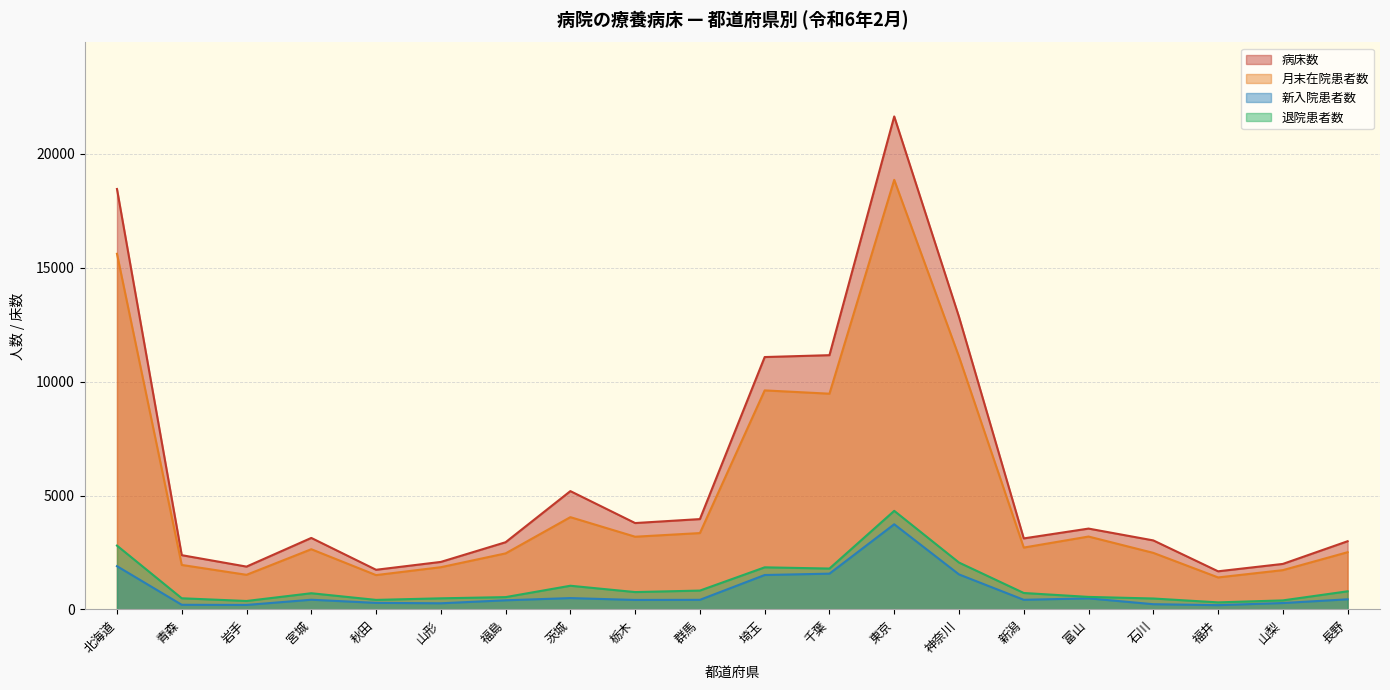

Which has a higher value, 福島 or 神奈川?

神奈川